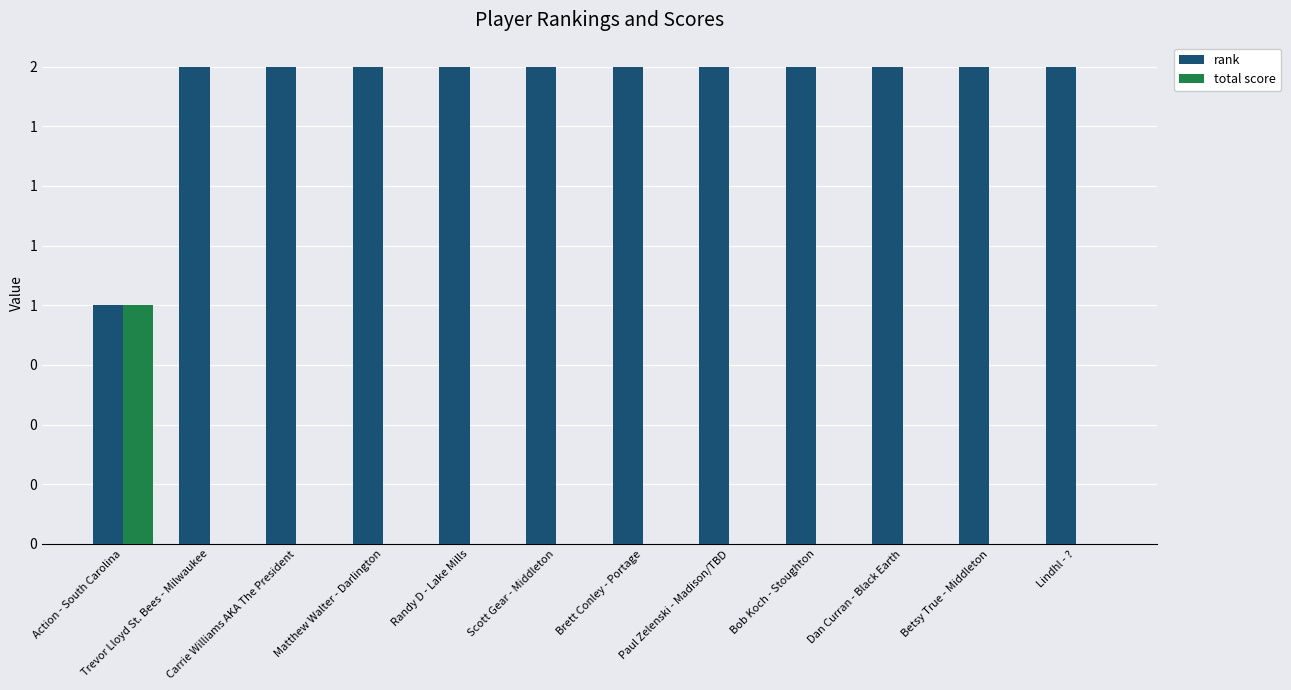

At which label is rank closest to 1?

Action - South Carolina